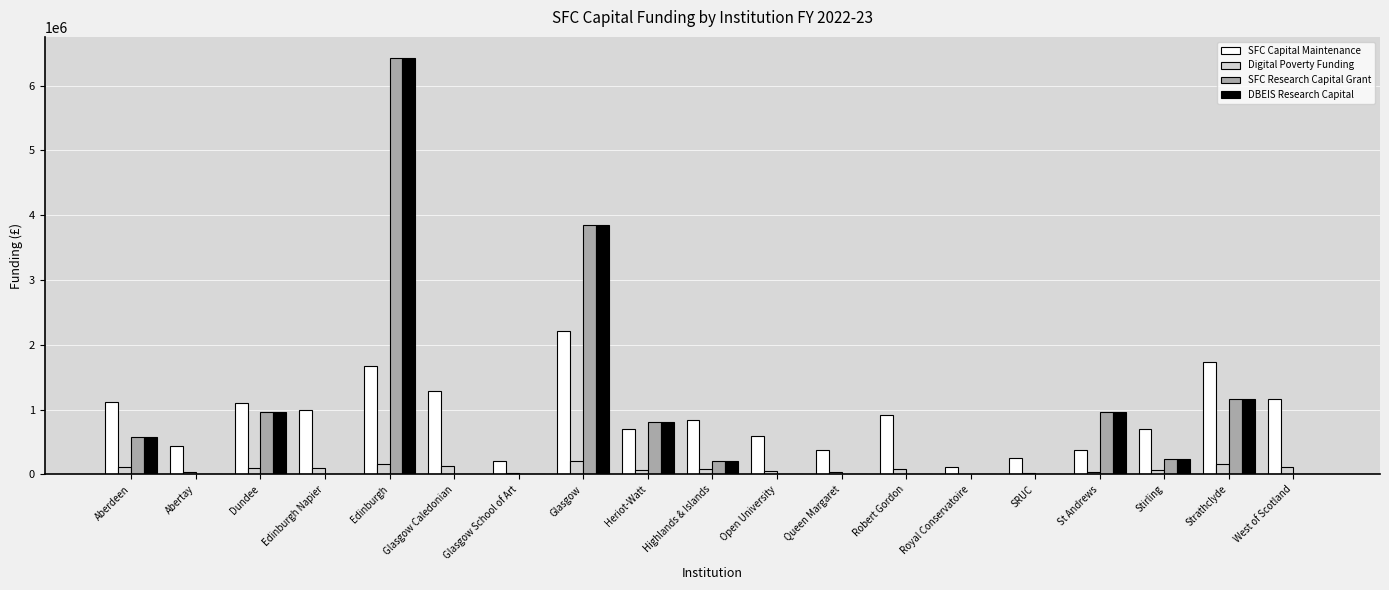

The value of DBEIS Research Capital at St Andrews is 968915. True or false?

True